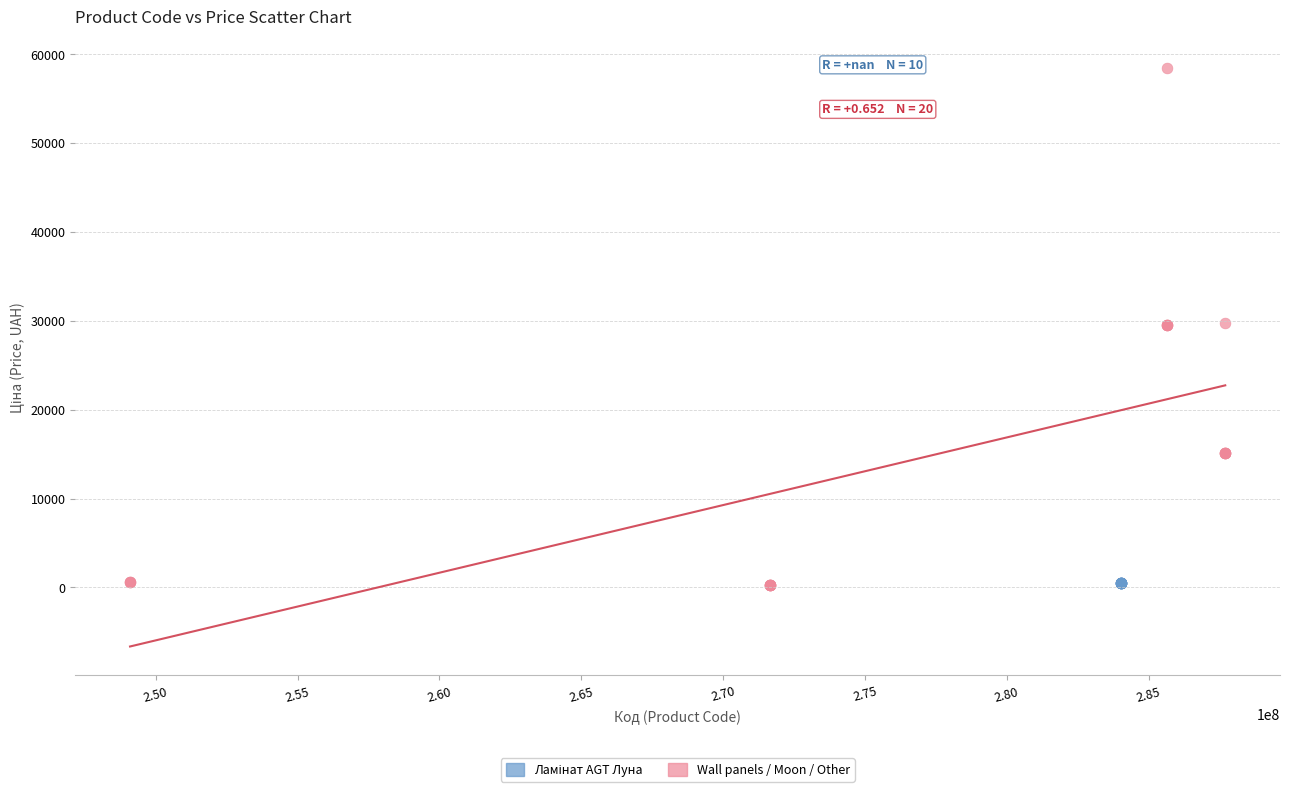

Which series contains the highest Y value?

Wall panels / Moon / Other